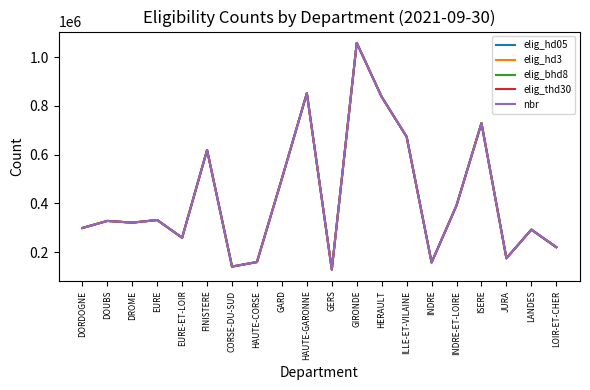

The value of elig_hd05 at JURA is 46462. True or false?

False